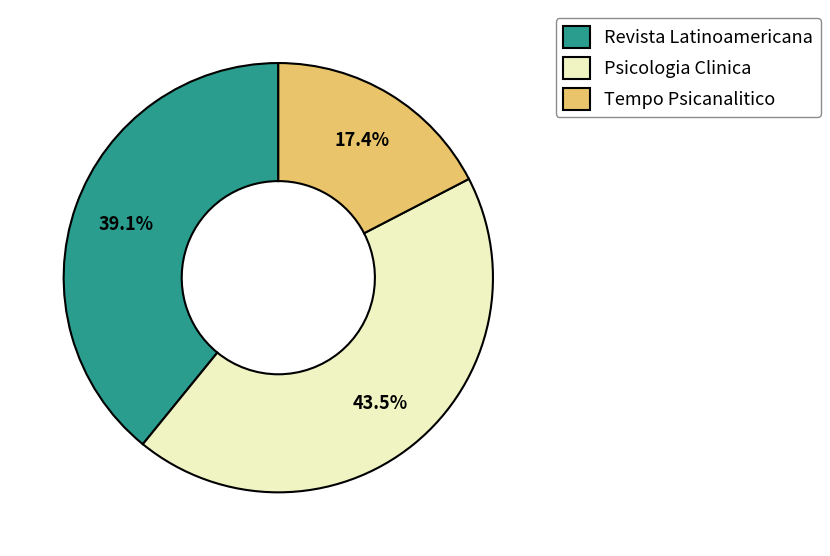

Does Revista Latinoamericana represent more than half of the total?

No